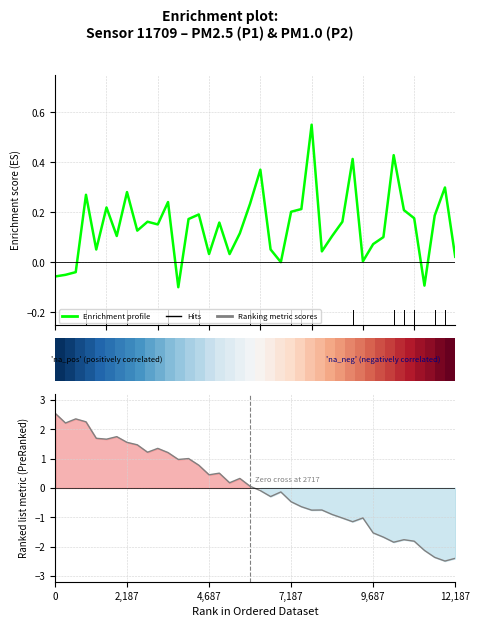

What is the sum of all Enrichment profile values?

5.8